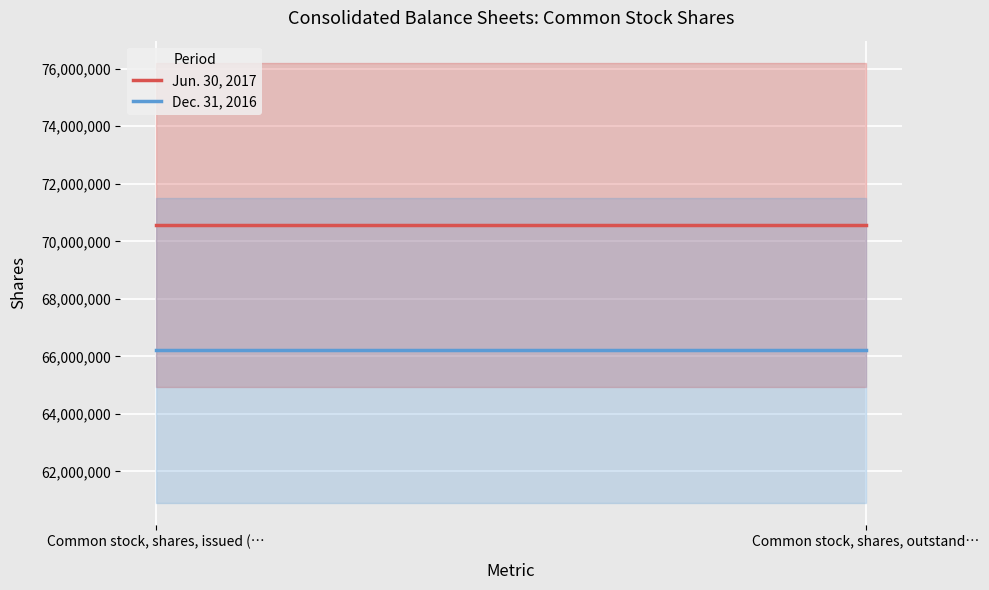

What is the value of the Dec. 31, 2016 point at the 2nd from the left?

66205153